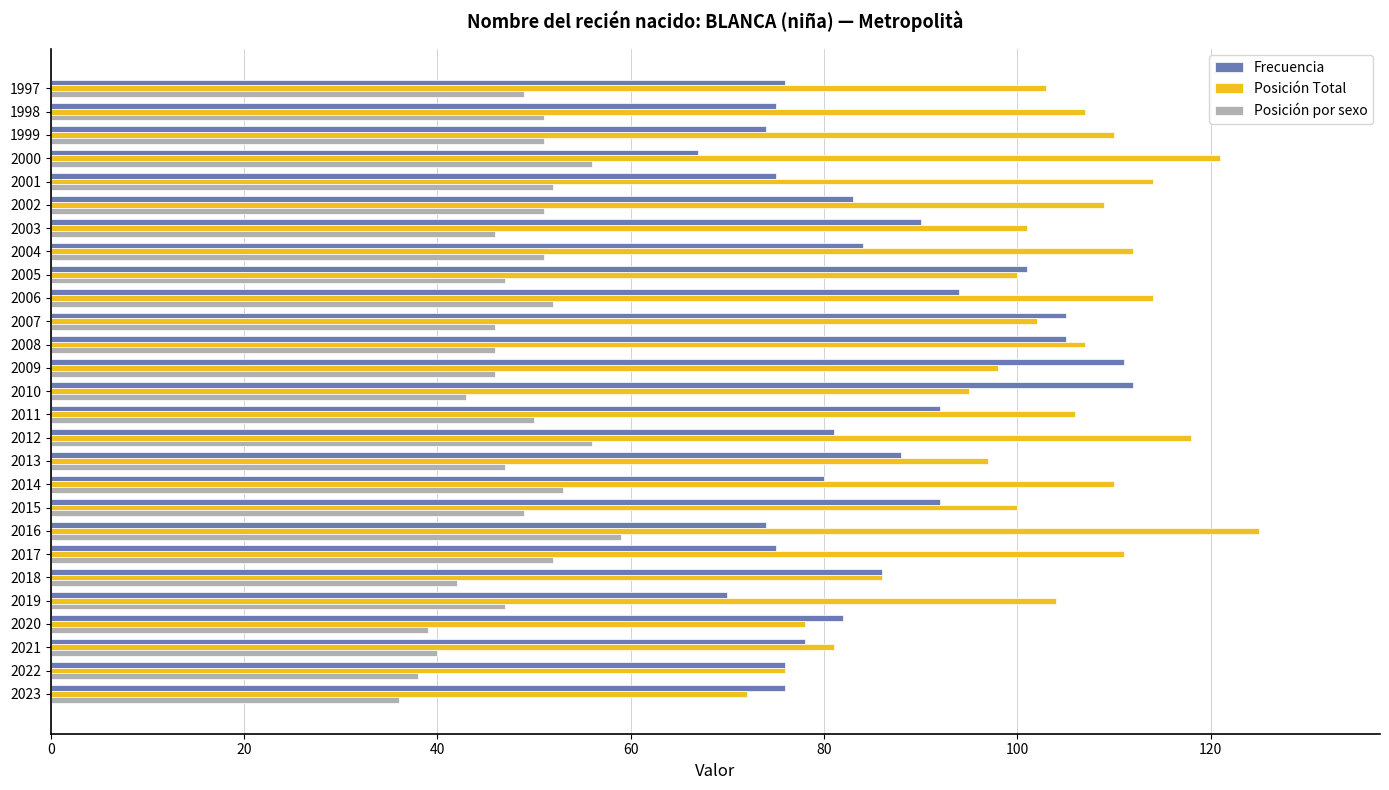

What is the difference between the second highest and second lowest values in the Frecuencia series?

41